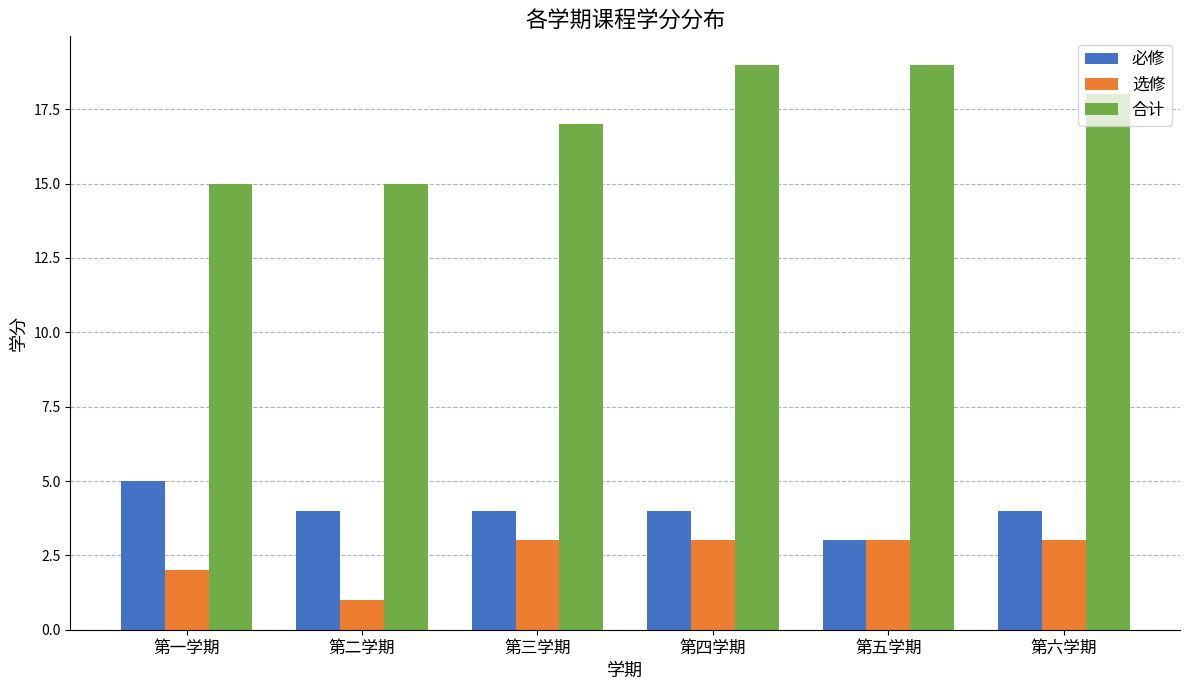

How many distinct data groups are displayed?

3